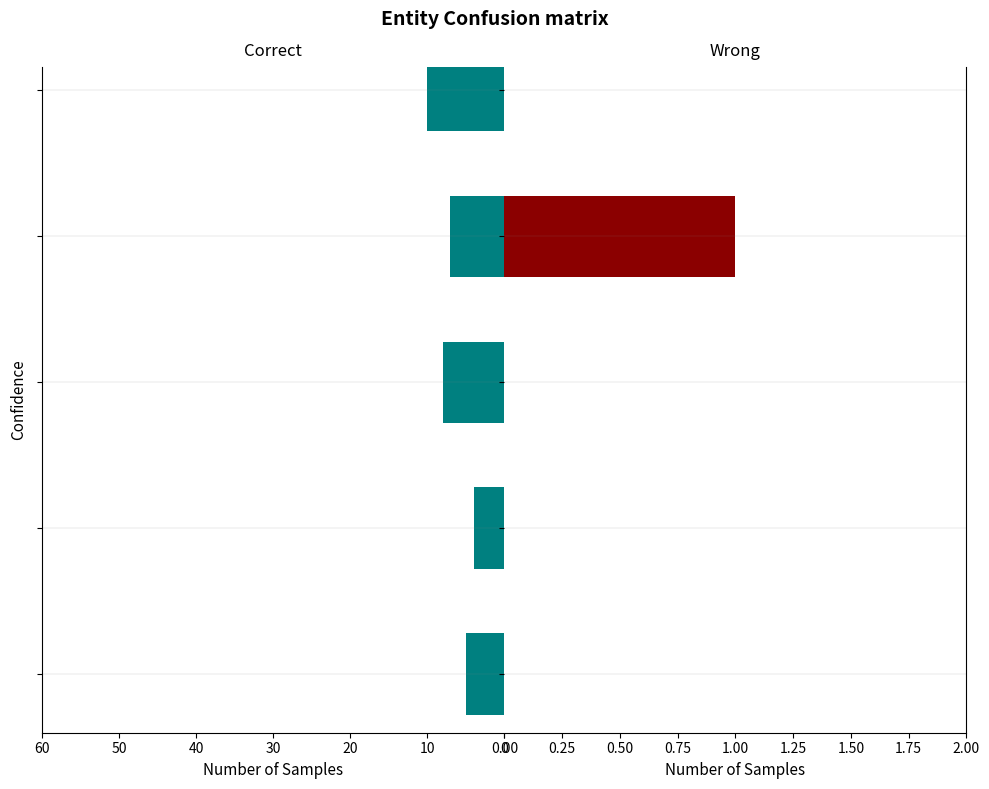

List the series in order of their peak value, lowest first.

Wrong, Correct